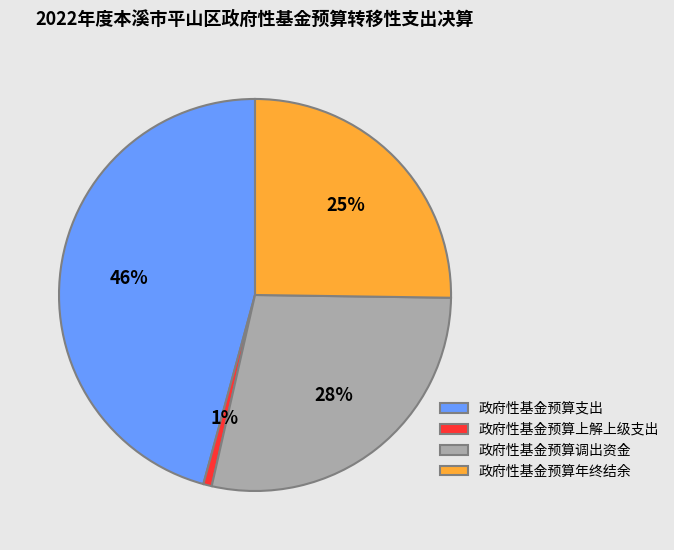

The 政府性基金预算支出 slice represents 46% of the pie. True or false?

True